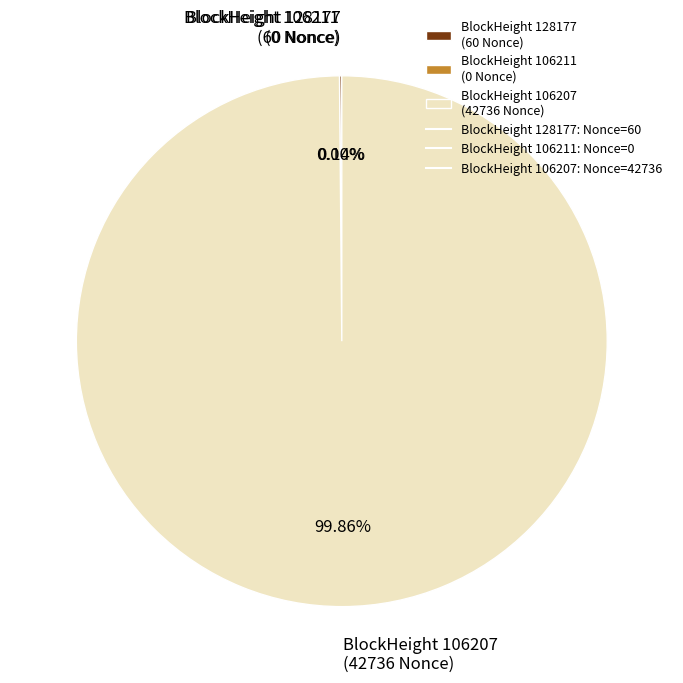

To the nearest percent, what is the difference between the largest and smallest slice percentages?

100%